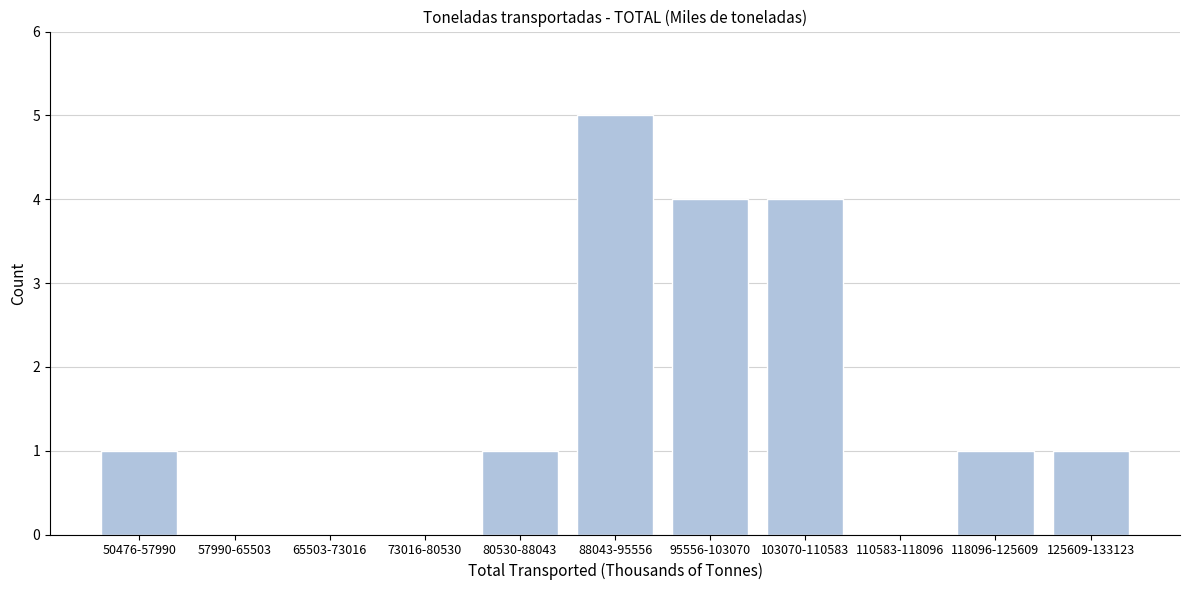

Reading left to right, list all the values displayed in this chart.

50476-57990=1	57990-65503=0	65503-73016=0	73016-80530=0	80530-88043=1	88043-95556=5	95556-103070=4	103070-110583=4	110583-118096=0	118096-125609=1	125609-133123=1